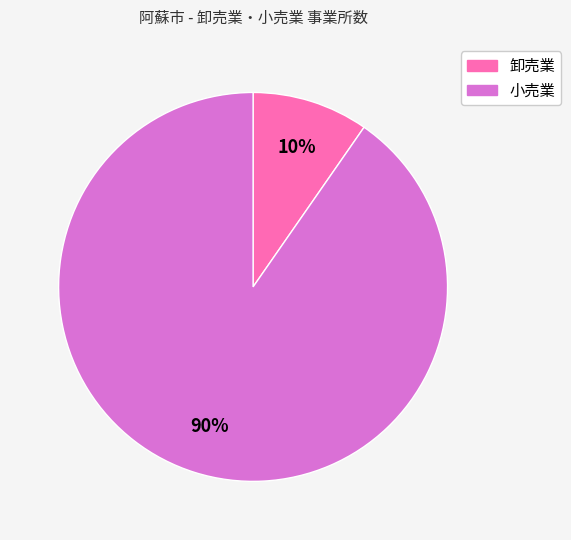

How many slices are in this pie chart?

2